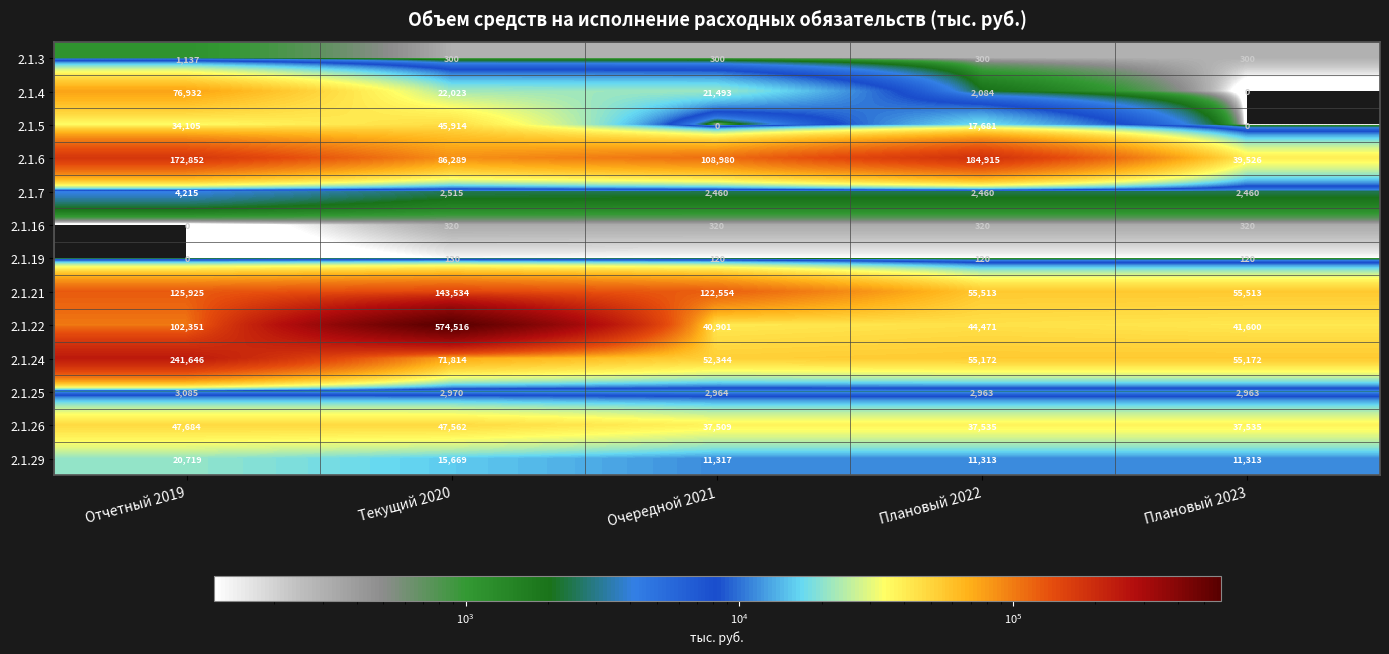

At which label is 2.1.5 closest to 22957?

Плановый 2022